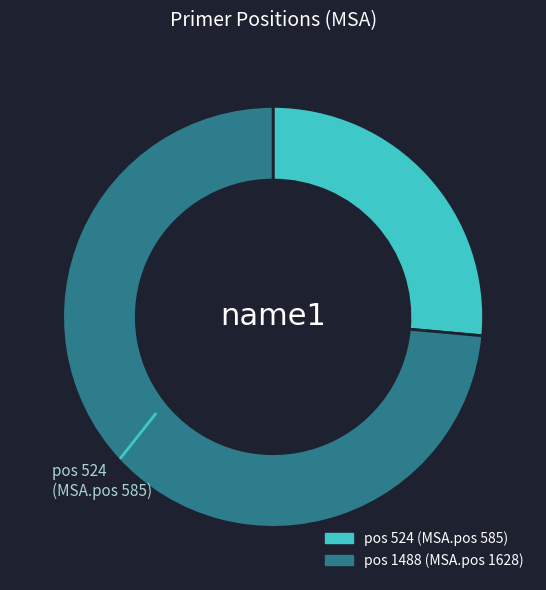

Does any single category account for the majority?

Yes